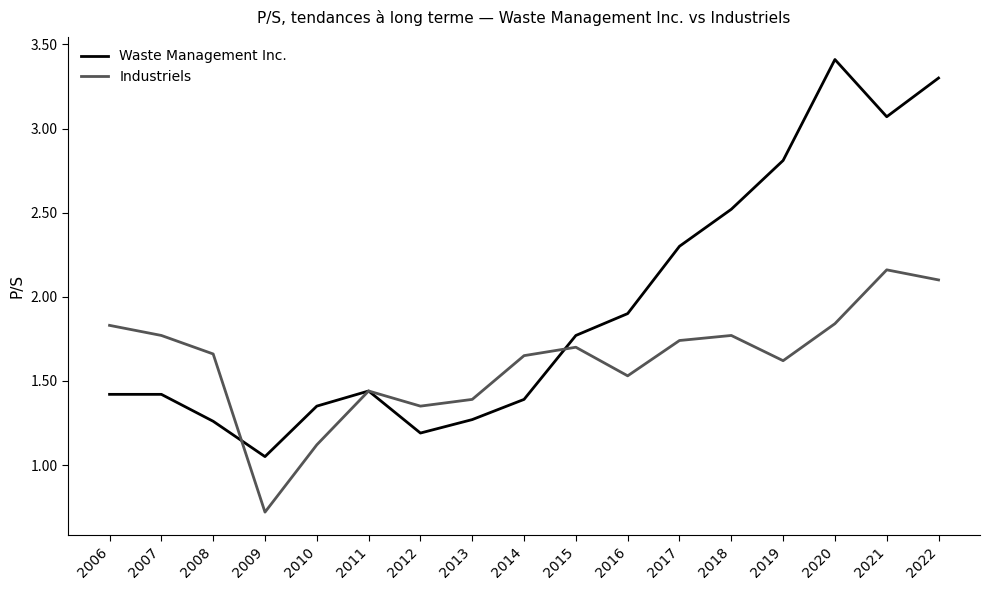

What is the difference between the maximum and minimum values in the Waste Management Inc. series?

2.4